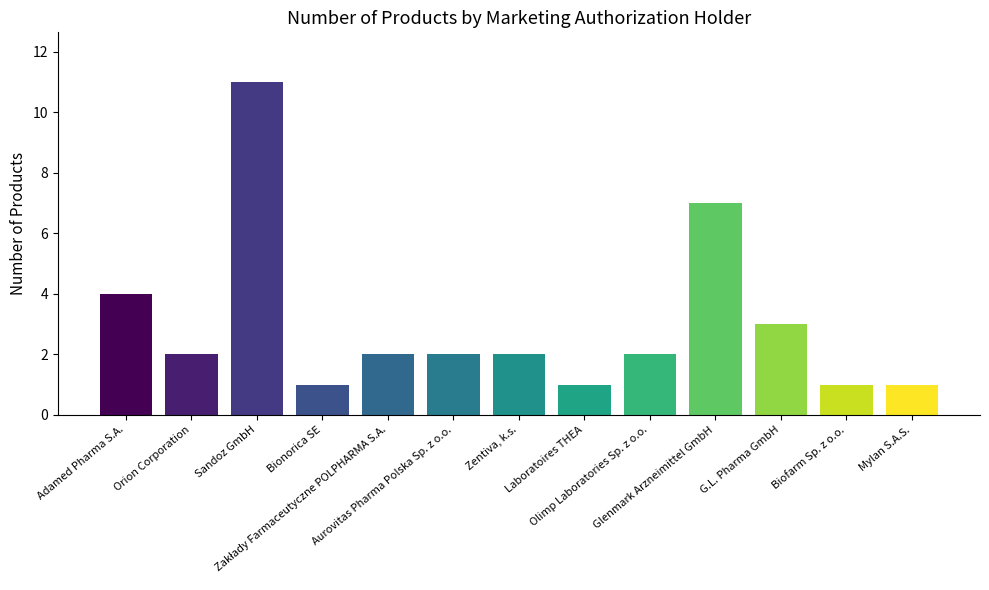

What is the difference between the maximum and minimum values?

10